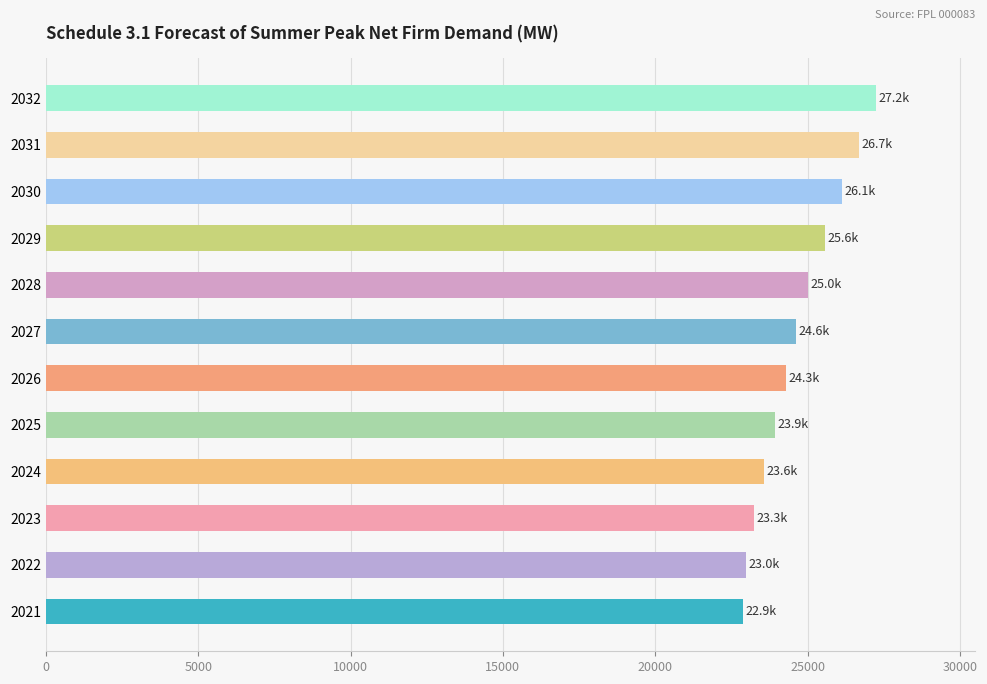

How many bars are there in total?

12